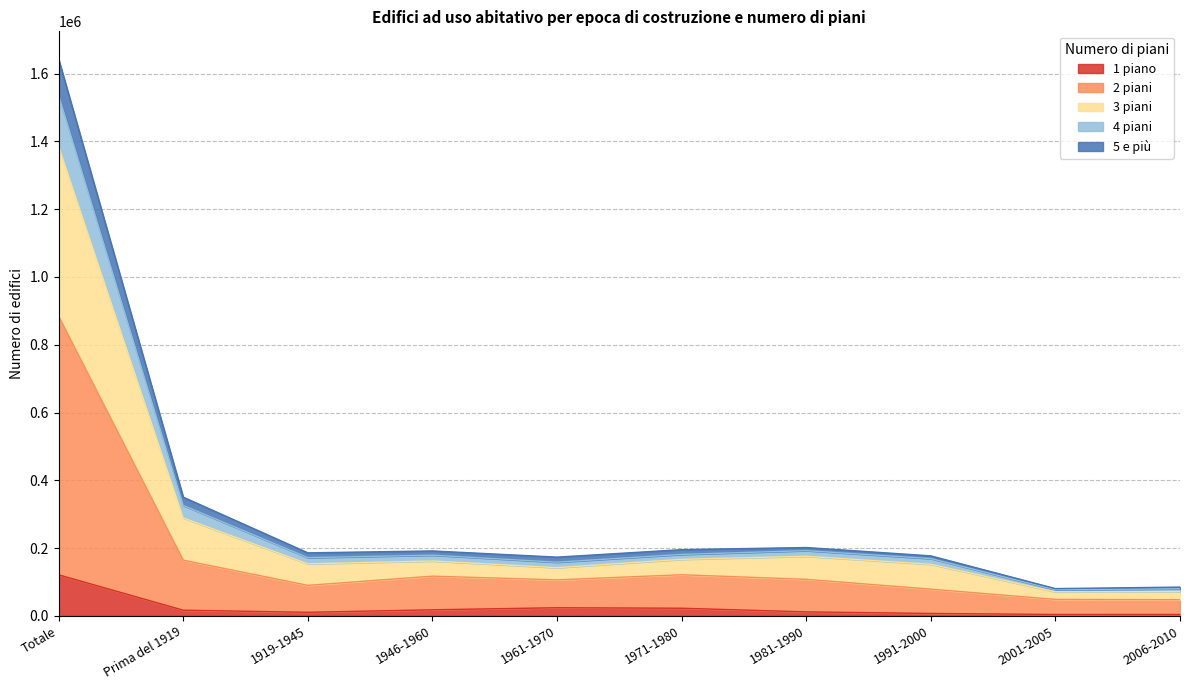

What are all the series names shown in the legend?

1 piano, 2 piani, 3 piani, 4 piani, 5 e più